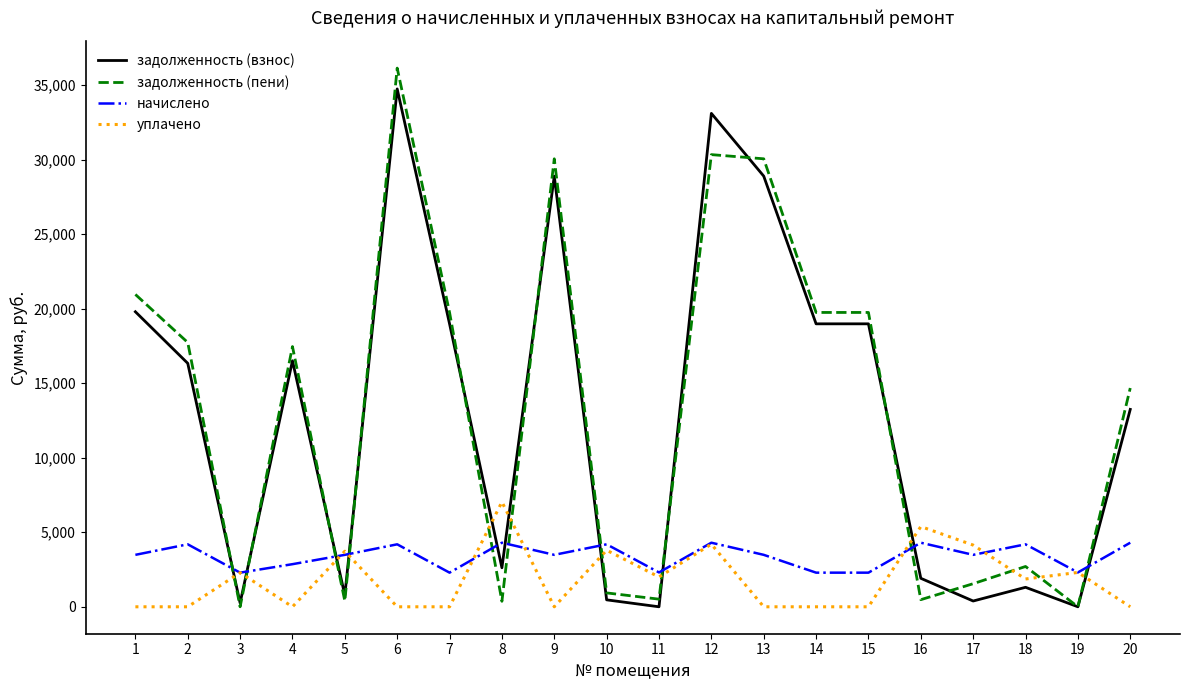

What is the difference between the highest and lowest values at 4?

17455.3